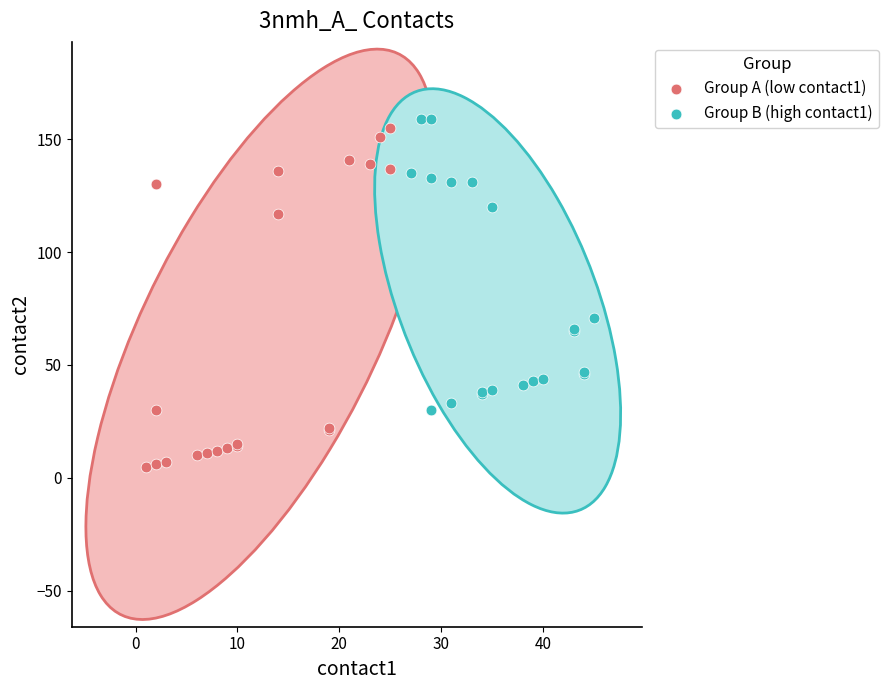

Which series has the widest spread of Y values?

Group A (low contact1)